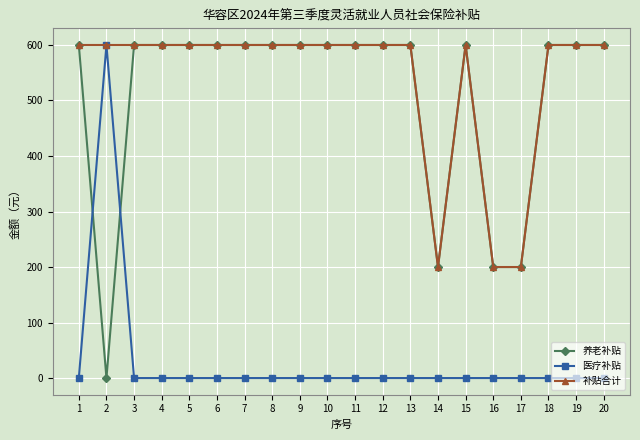

Where is the first local maximum for 医疗补贴?

2